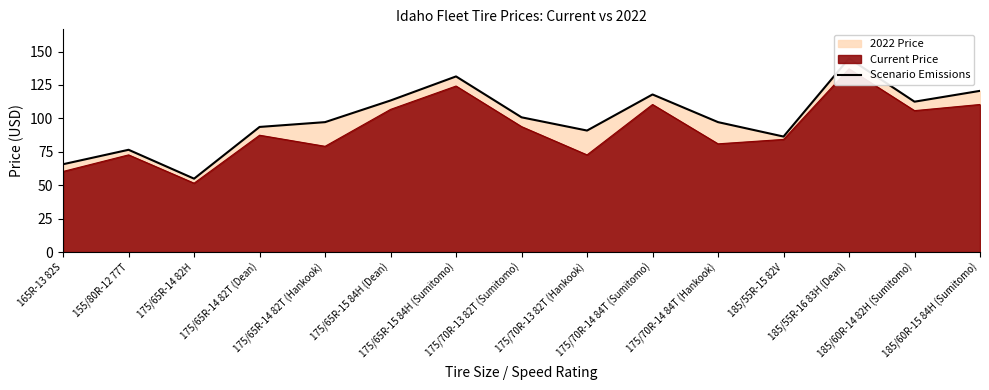

Rank the categories by value from highest to lowest.

185/55R-16 83H (Dean), 175/65R-15 84H (Sumitomo), 185/60R-15 84H (Sumitomo), 175/70R-14 84T (Sumitomo), 175/65R-15 84H (Dean), 185/60R-14 82H (Sumitomo), 175/70R-13 82T (Sumitomo), 175/65R-14 82T (Hankook), 175/70R-14 84T (Hankook), 175/65R-14 82T (Dean), 175/70R-13 82T (Hankook), 185/55R-15 82V, 155/80R-12 77T, 165R-13 82S, 175/65R-14 82H